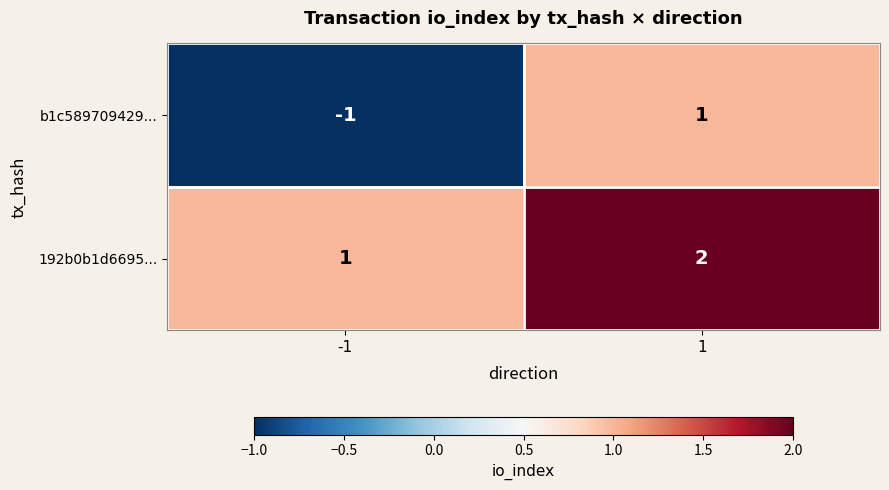

Reading right to left, list all the values displayed in this chart.

b1c589709429...: 1	-1
192b0b1d6695...: 2	1